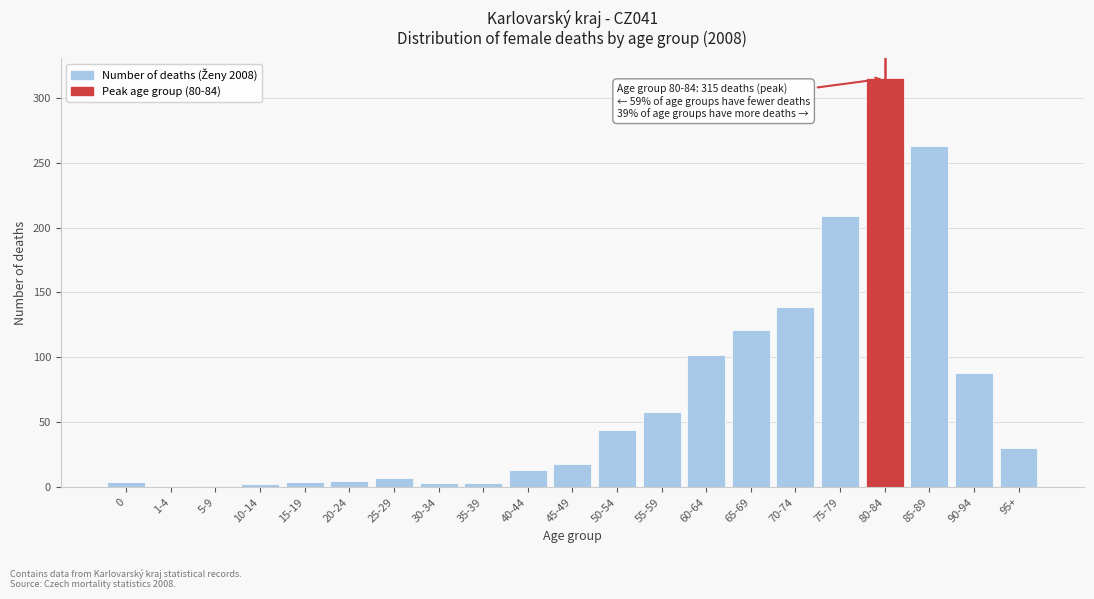

What is the sum of all values?

1429